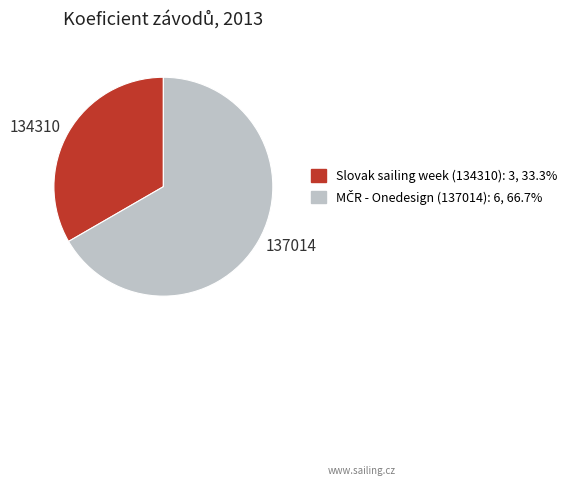

Does any single category account for the majority?

Yes